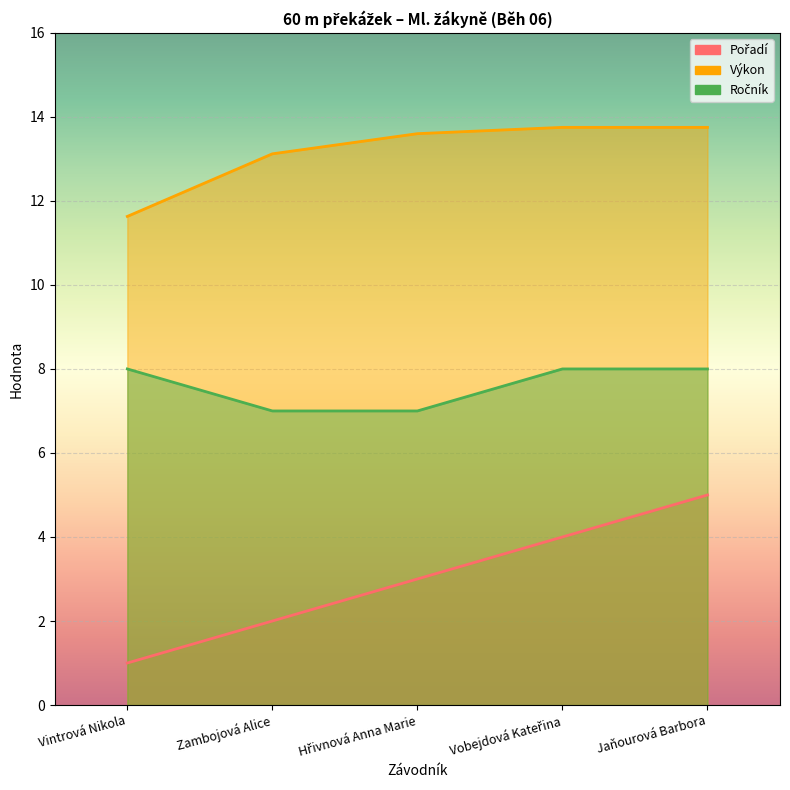

At which label is Ročník closest to 7?

Zambojová Alice